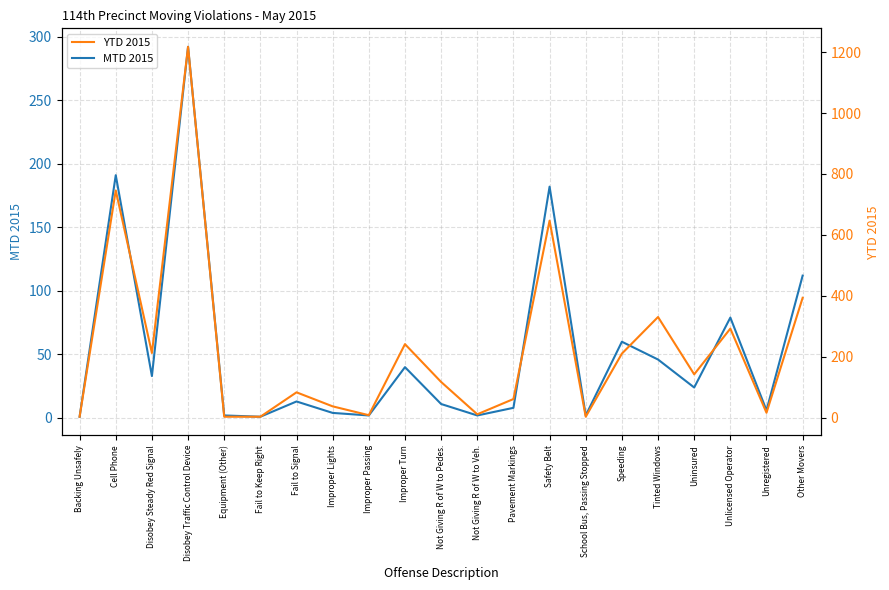

What is the total value across all series at Disobey Steady Red Signal?

246